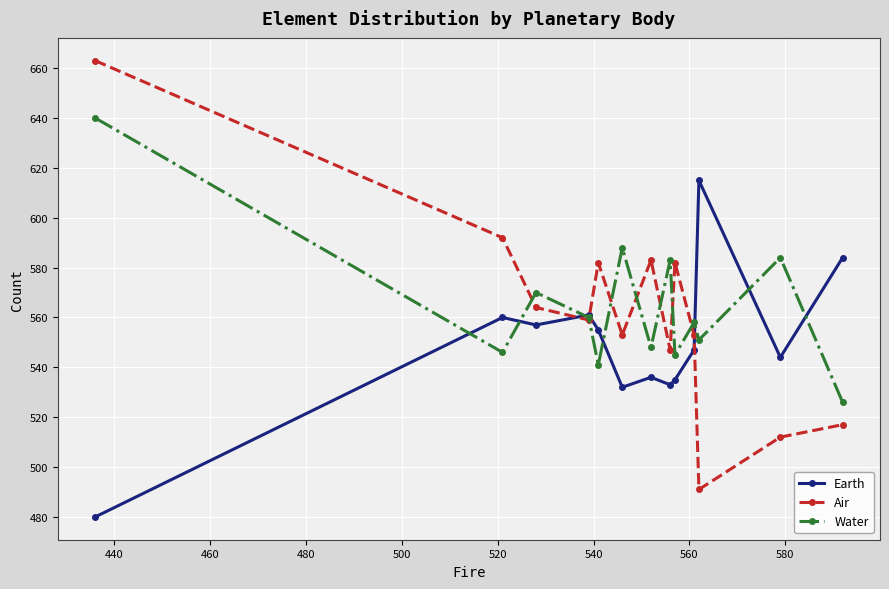

What is the value of the Water point at the 5th from the left?

541